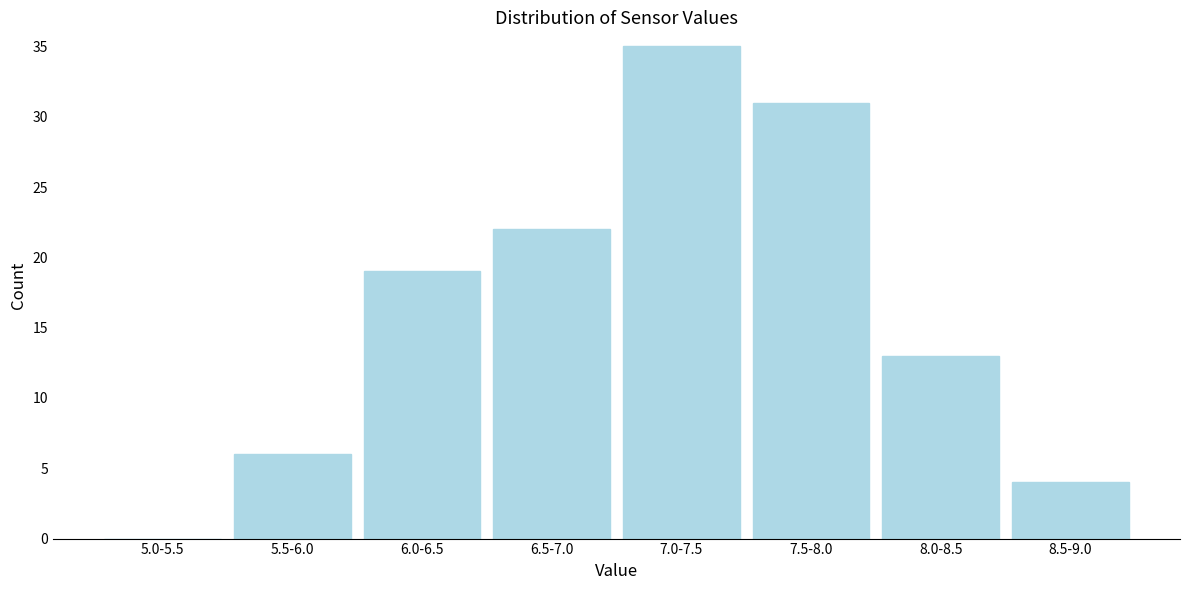

Reading left to right, extract all data points from this chart.

5.0-5.5=0	5.5-6.0=6	6.0-6.5=19	6.5-7.0=22	7.0-7.5=35	7.5-8.0=31	8.0-8.5=13	8.5-9.0=4